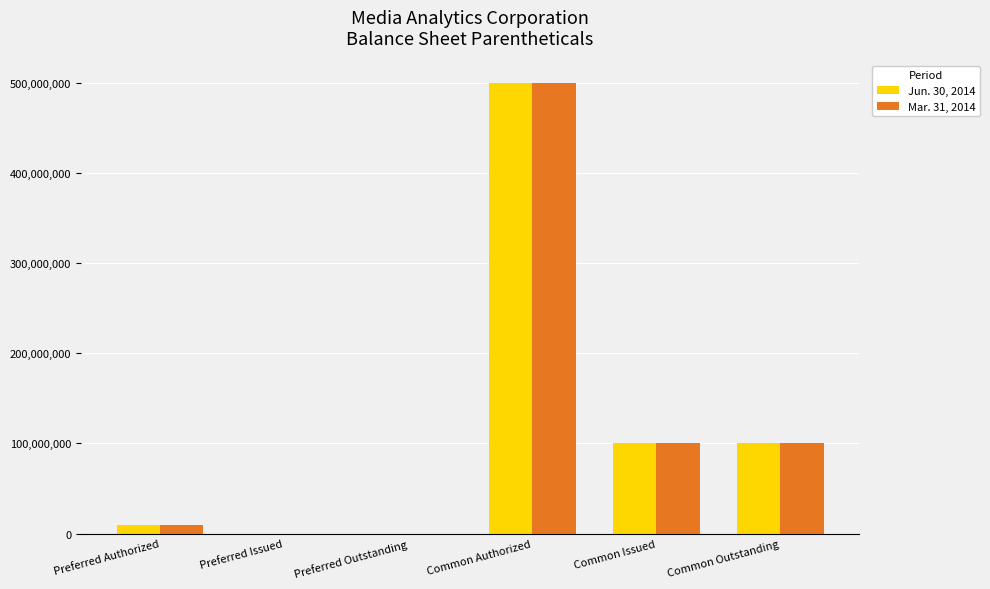

Where does the Mar. 31, 2014 series first go above 100000000?

Common Authorized